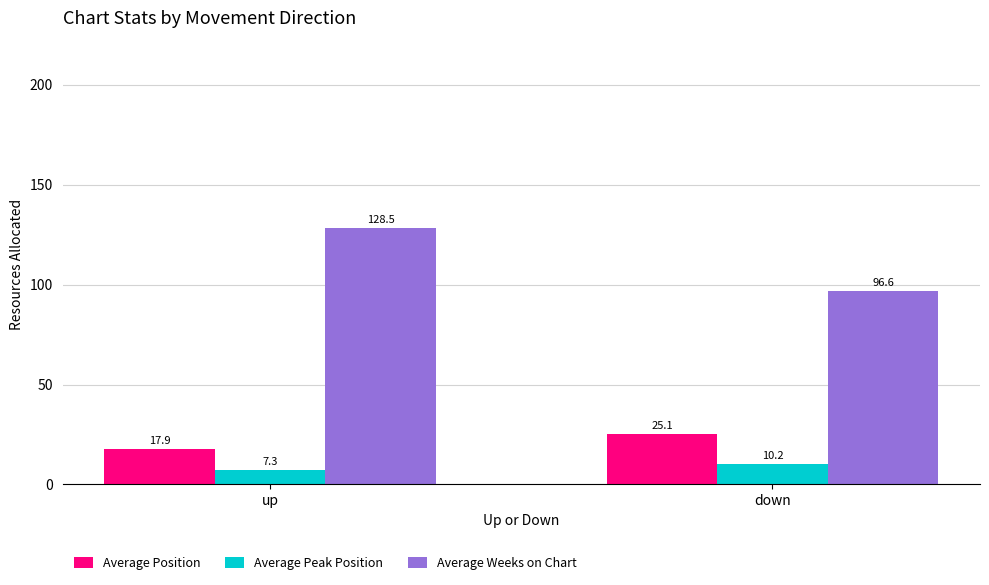

Which series has the widest spread of values?

Average Weeks on Chart